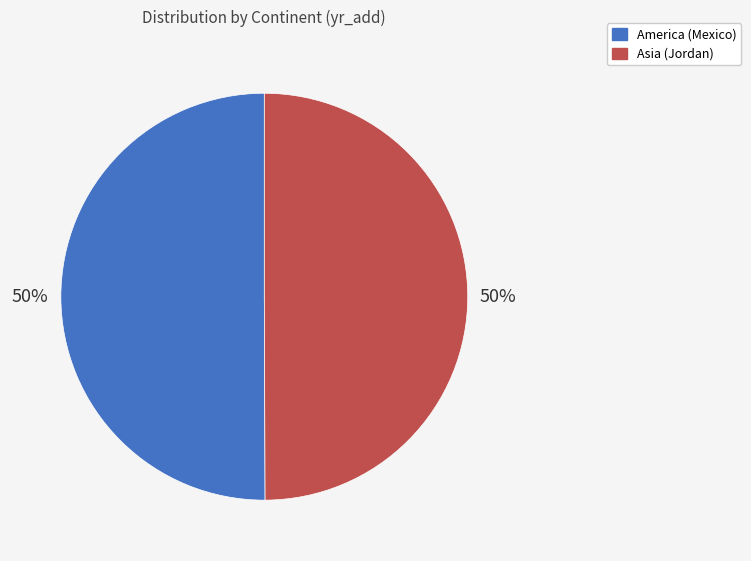

What percentage is the America (Mexico) slice, to the nearest percent?

50%